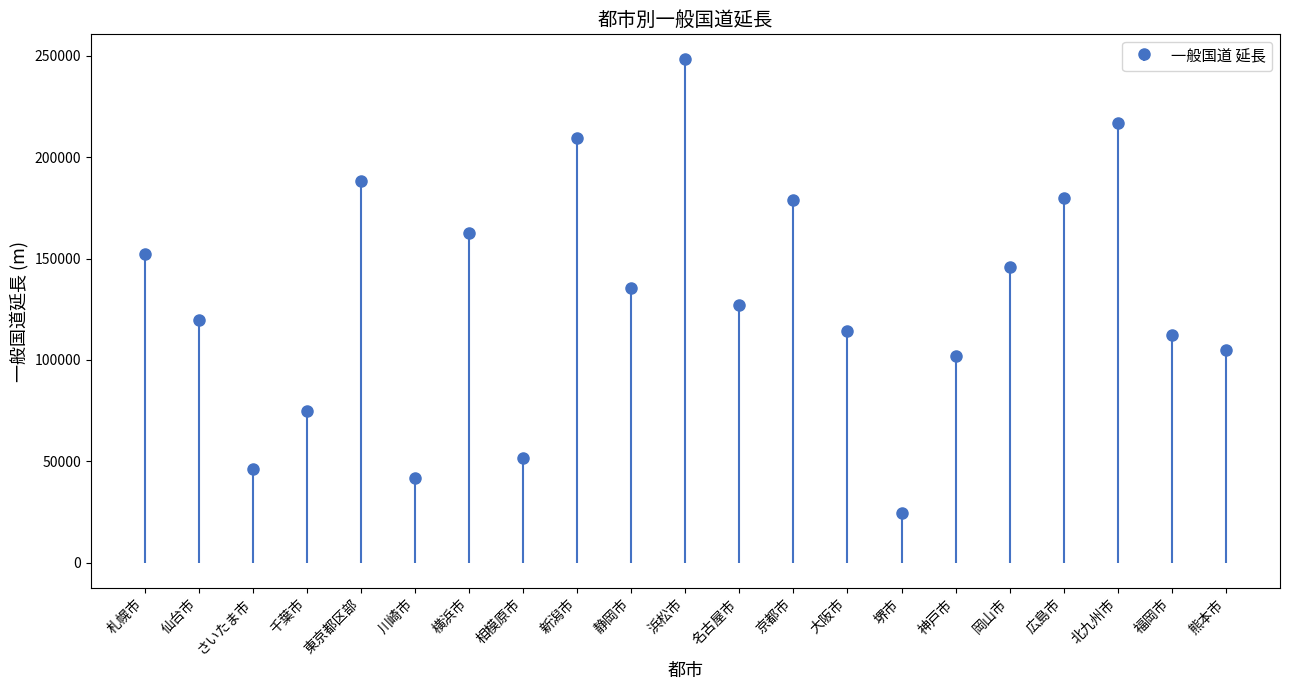

What is the label of the 7th bar from the right?

堺市